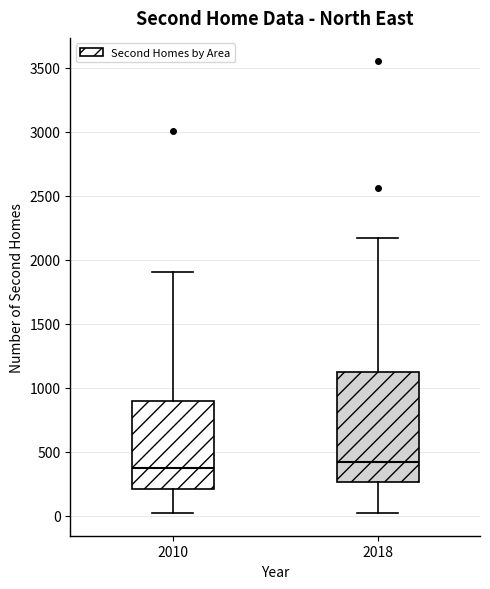

Comparing the boxes themselves (not the whiskers), which one is the tallest?

2018